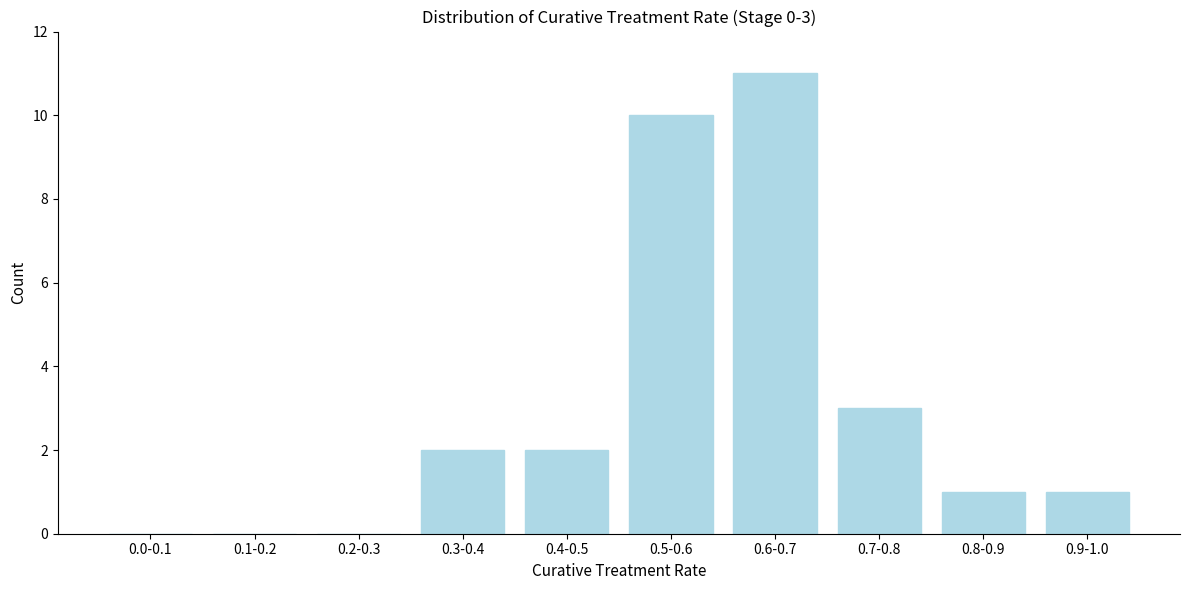

Reading left to right, transcribe all the data shown in this chart.

0.0-0.1=0	0.1-0.2=0	0.2-0.3=0	0.3-0.4=2	0.4-0.5=2	0.5-0.6=10	0.6-0.7=11	0.7-0.8=3	0.8-0.9=1	0.9-1.0=1